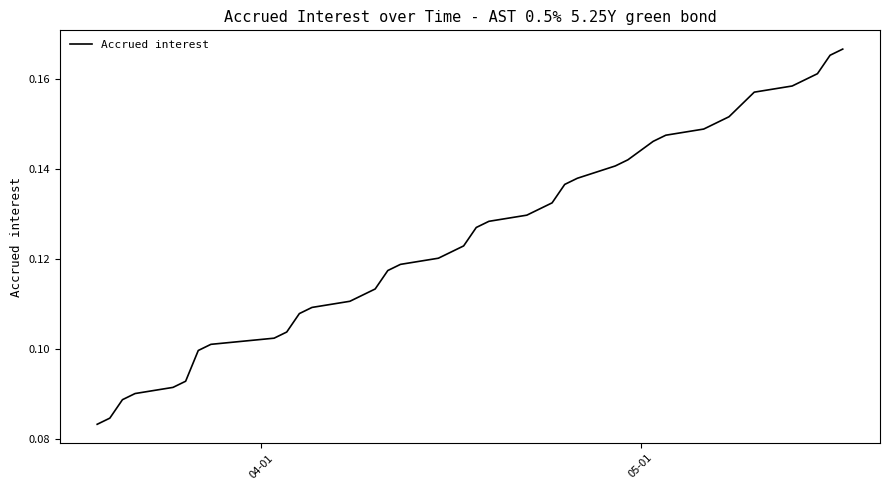

How many lines are shown in the chart?

1